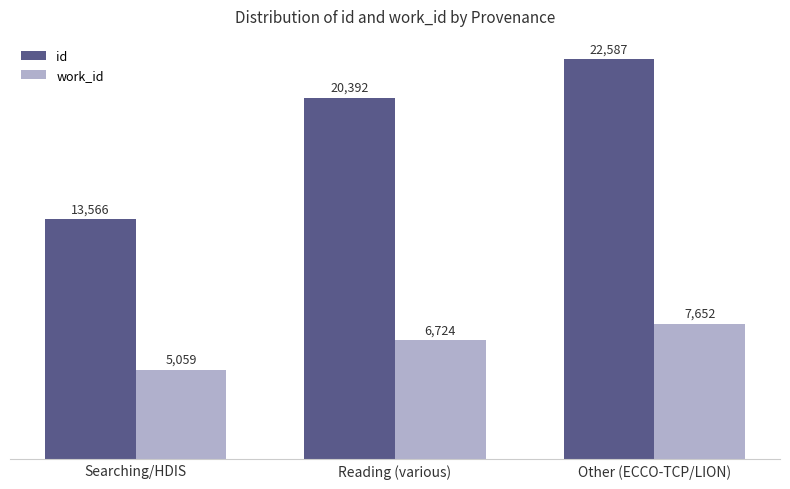

Reading left to right, extract all data points from this chart.

id: Searching/HDIS=13566	Reading (various)=20392	Other (ECCO-TCP/LION)=22587
work_id: Searching/HDIS=5059	Reading (various)=6724	Other (ECCO-TCP/LION)=7652